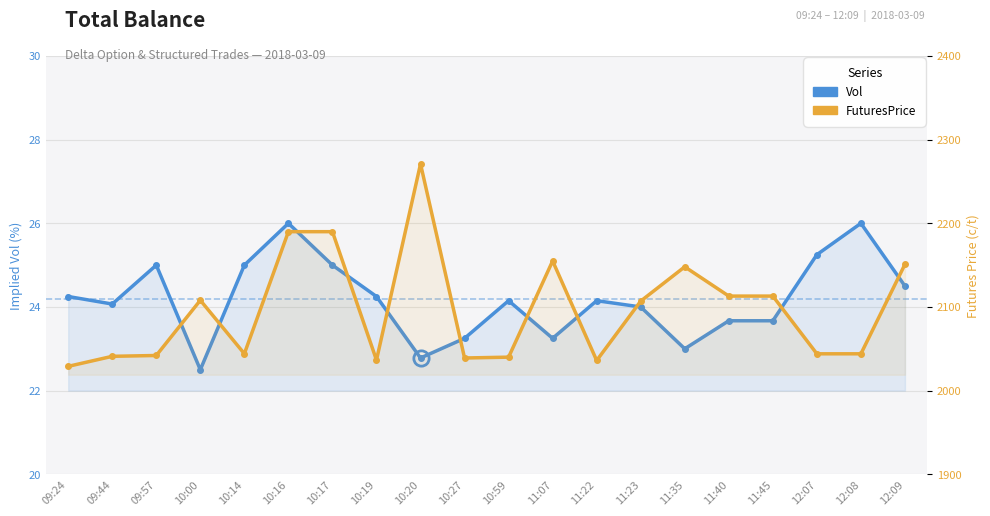

Which series changed the most between 11:07 and 11:40?

FuturesPrice